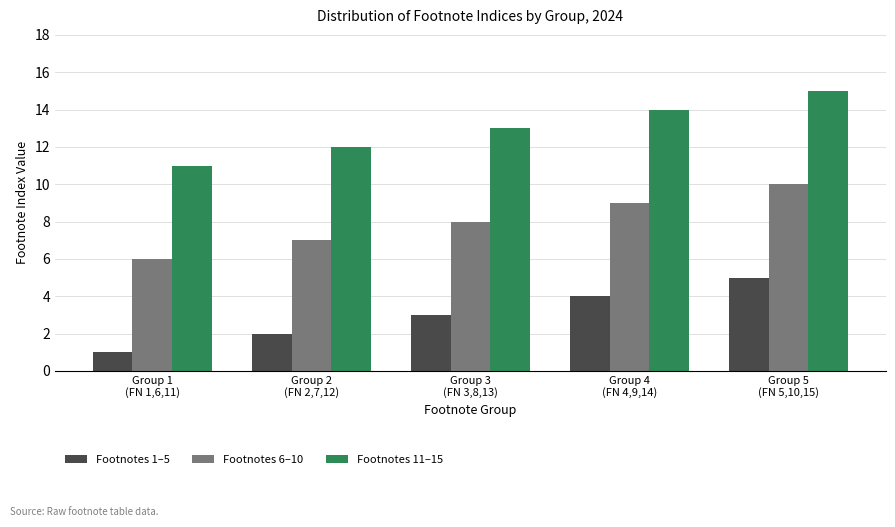

How many bars are there in each group?

3